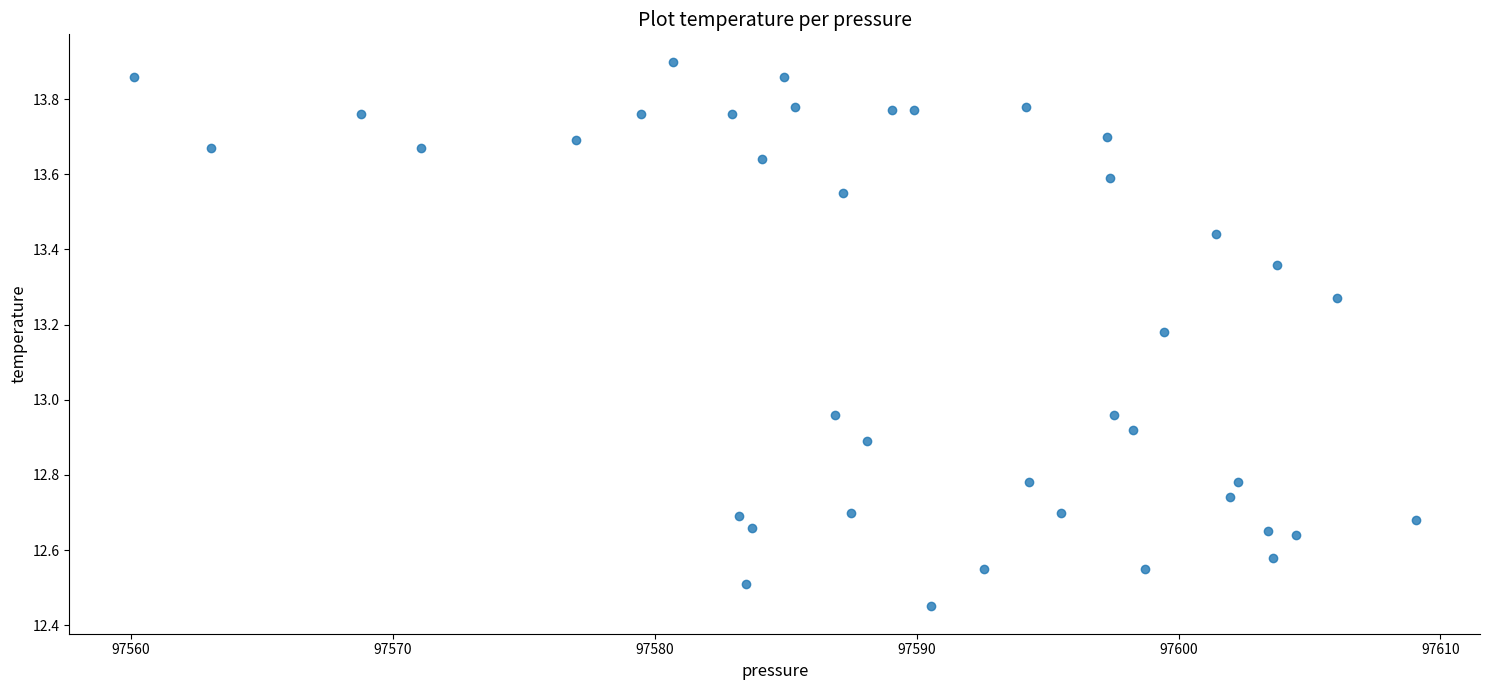

What is the range of X values (max minus min)?

49.0